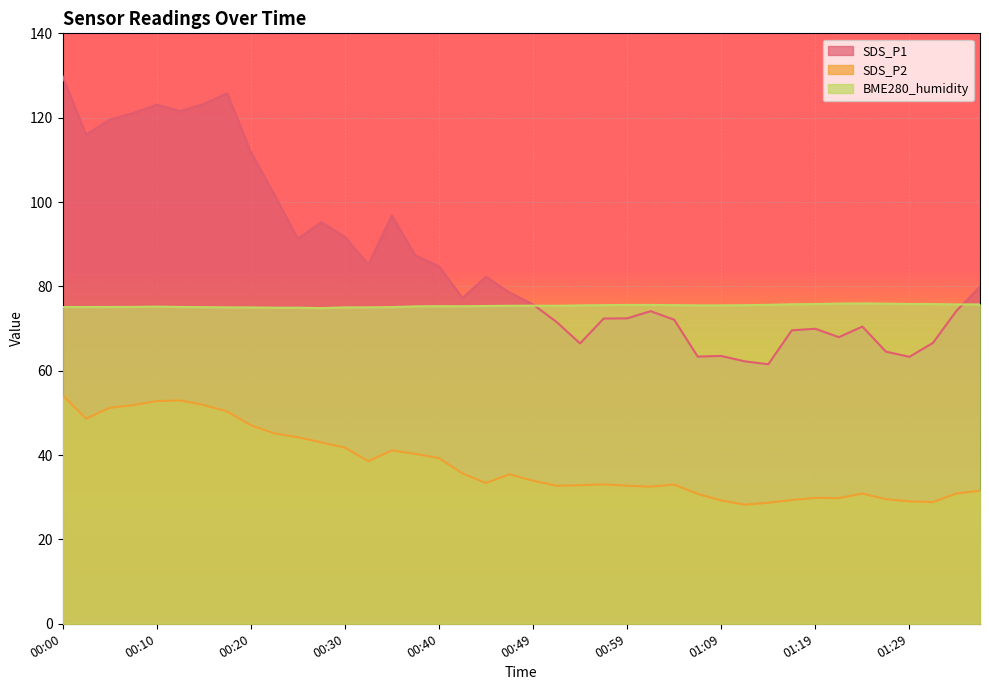

What is the smallest value displayed?

28.2